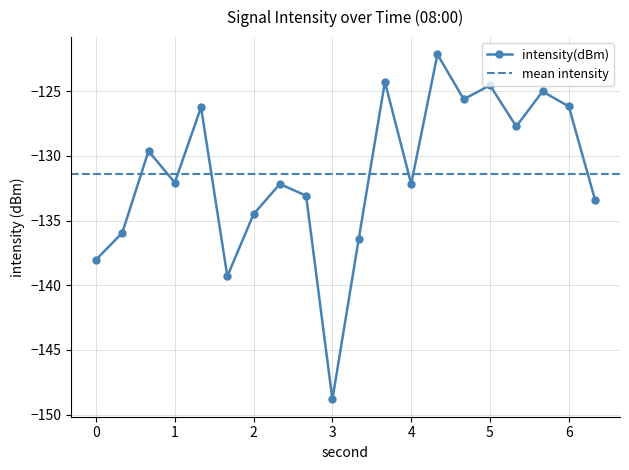

The value at 28 is -184.4. True or false?

False